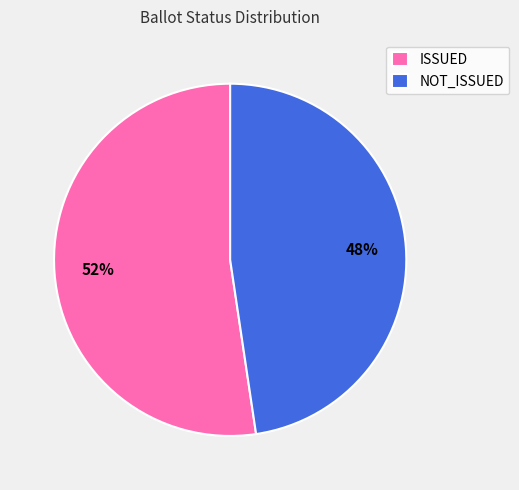

True or false: NOT_ISSUED accounts for 35% of the total.

False